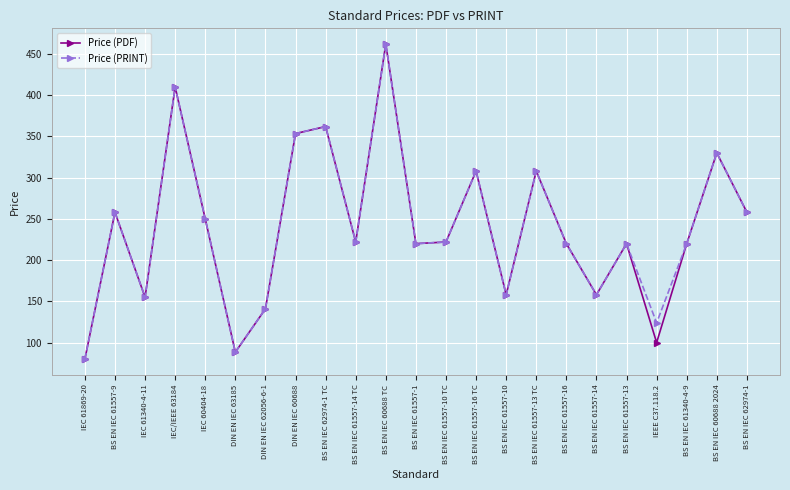

What is the spread (max minus min) of values at IEEE C37.118.2?

24.0